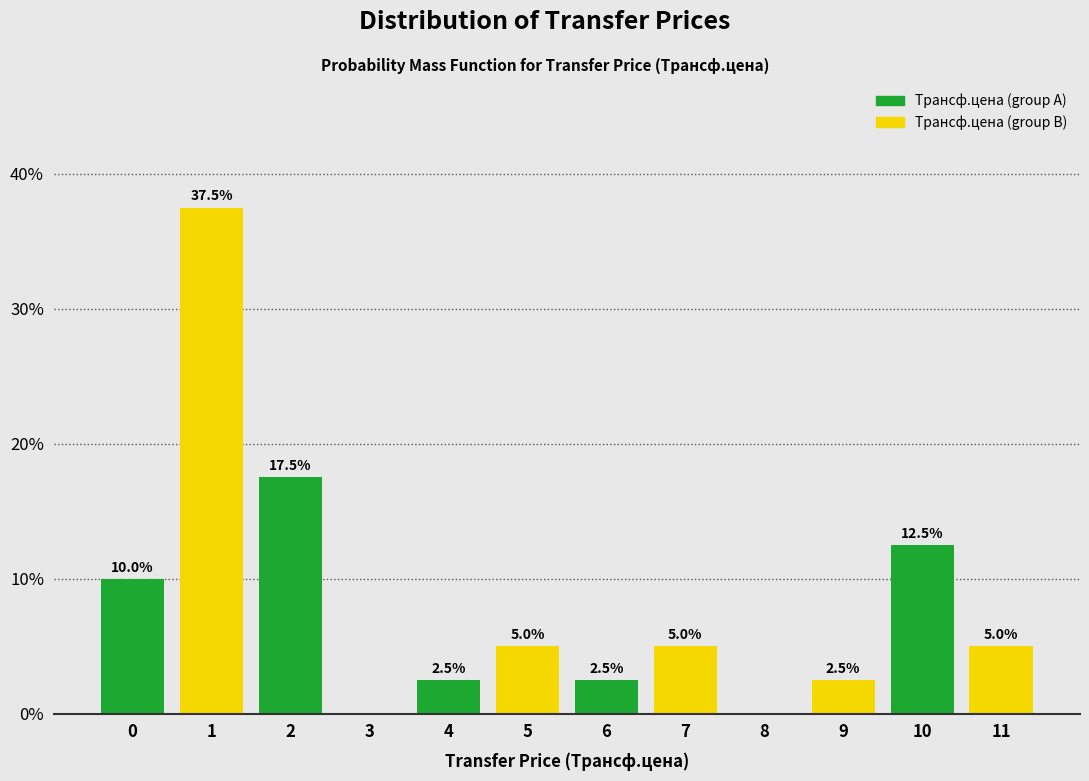

Reading left to right, extract all data points from this chart.

0=10.0	1=37.5	2=17.5	3=0.0	4=2.5	5=5.0	6=2.5	7=5.0	8=0.0	9=2.5	10=12.5	11=5.0